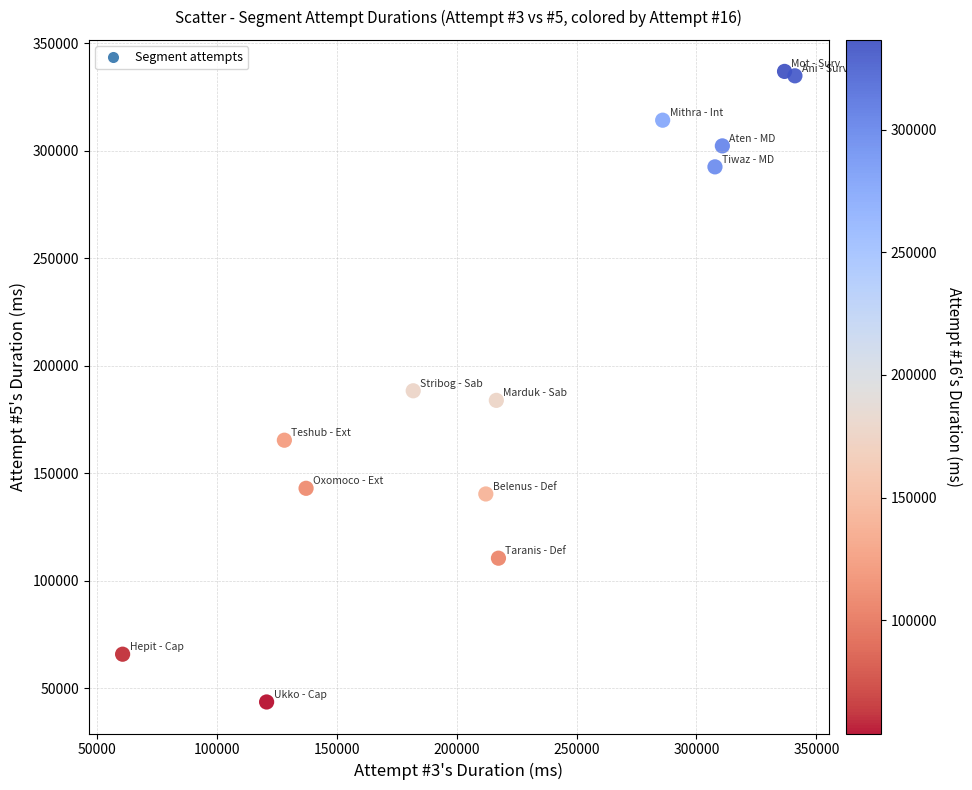

What is the range of X values (max minus min)?

280403